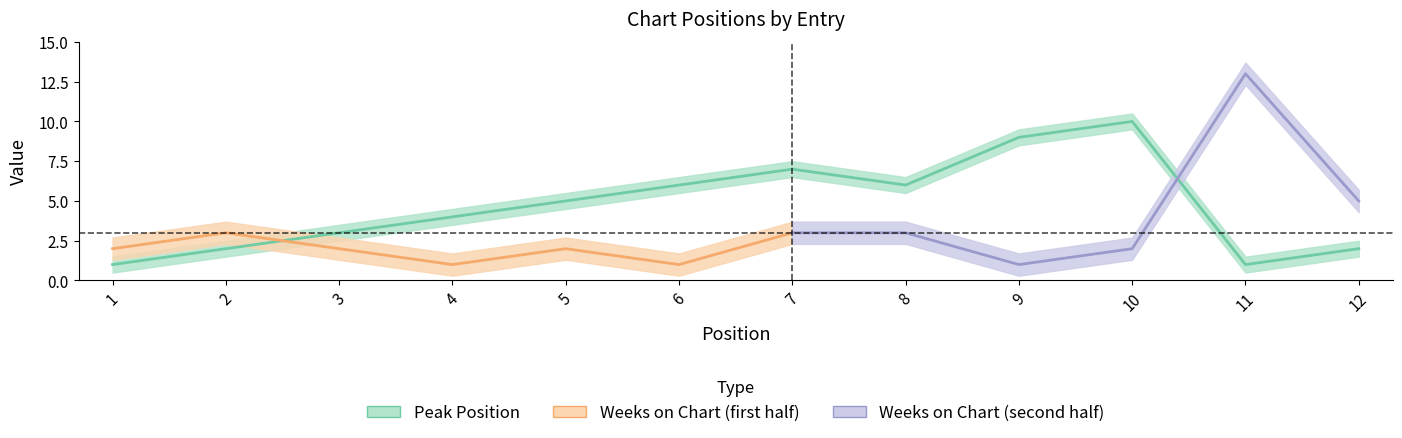

What is the change in value from 5 to 9?

+4